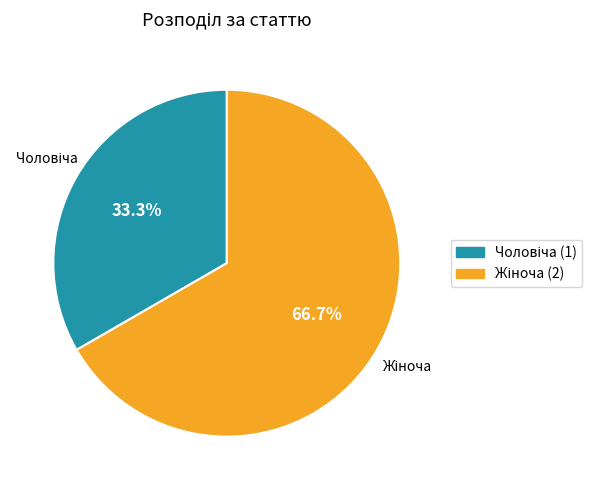

Is there a majority slice in this chart?

Yes